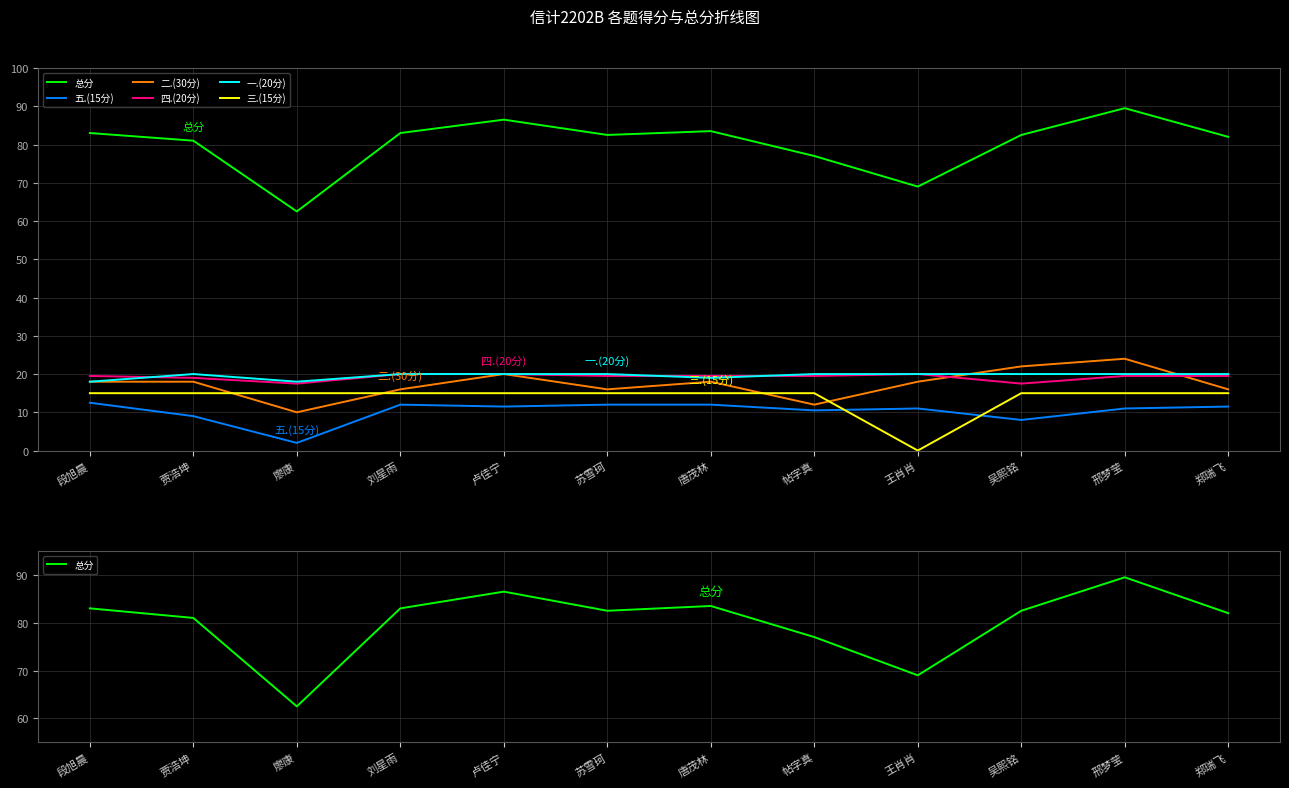

Reading left to right, list all the values displayed in this chart.

总分: 段旭晨=83.0	贾浩坤=81.0	廖康=62.5	刘星雨=83.0	卢佳宁=86.5	苏雪珂=82.5	唐茂林=83.5	帖字真=77.0	王肖肖=69.0	吴熙铭=82.5	邢梦莹=89.5	郑瑞飞=82.0
五.(15分): 段旭晨=12.5	贾浩坤=9.0	廖康=2.0	刘星雨=12.0	卢佳宁=11.5	苏雪珂=12.0	唐茂林=12.0	帖字真=10.5	王肖肖=11.0	吴熙铭=8.0	邢梦莹=11.0	郑瑞飞=11.5
二.(30分): 段旭晨=18.0	贾浩坤=18.0	廖康=10.0	刘星雨=16.0	卢佳宁=20.0	苏雪珂=16.0	唐茂林=18.0	帖字真=12.0	王肖肖=18.0	吴熙铭=22.0	邢梦莹=24.0	郑瑞飞=16.0
四.(20分): 段旭晨=19.5	贾浩坤=19.0	廖康=17.5	刘星雨=20.0	卢佳宁=20.0	苏雪珂=19.5	唐茂林=19.5	帖字真=19.5	王肖肖=20.0	吴熙铭=17.5	邢梦莹=19.5	郑瑞飞=19.5
一.(20分): 段旭晨=18.0	贾浩坤=20.0	廖康=18.0	刘星雨=20.0	卢佳宁=20.0	苏雪珂=20.0	唐茂林=19.0	帖字真=20.0	王肖肖=20.0	吴熙铭=20.0	邢梦莹=20.0	郑瑞飞=20.0
三.(15分): 段旭晨=15.0	贾浩坤=15.0	廖康=15.0	刘星雨=15.0	卢佳宁=15.0	苏雪珂=15.0	唐茂林=15.0	帖字真=15.0	王肖肖=0.0	吴熙铭=15.0	邢梦莹=15.0	郑瑞飞=15.0